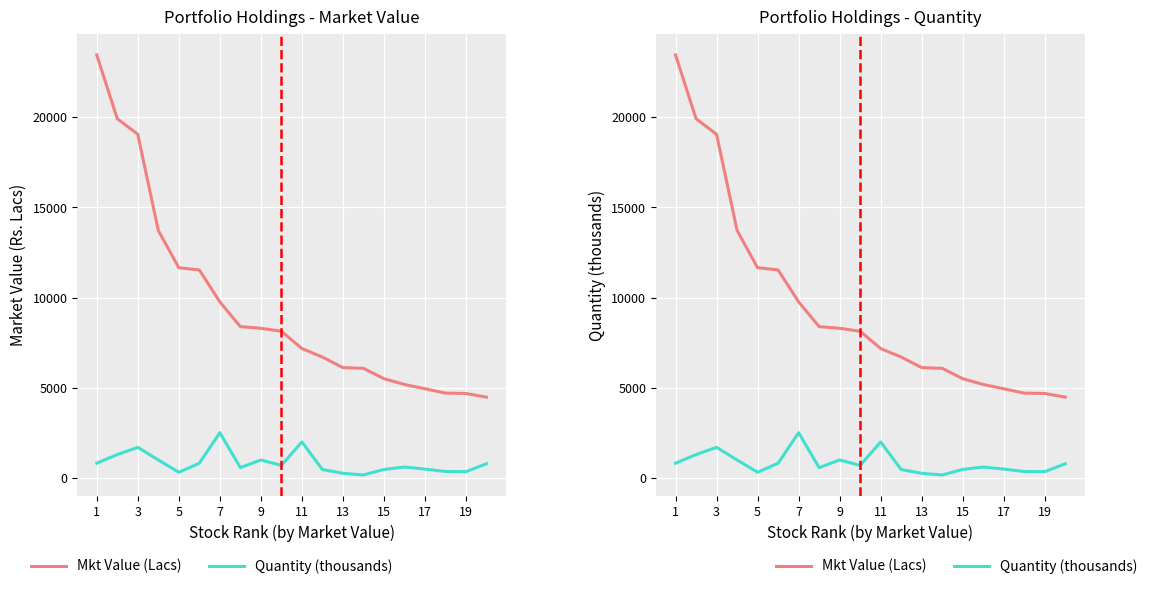

Reading right to left, what are all the values shown in this chart?

Mkt Value (Lacs): 4483.2	4687.3	4706.3	4948.9	5186.5	5507.1	6080.6	6120.5	6706.0	7180.0	8135.1	8303.5	8393.9	9766.0	11536.6	11660.3	13727.5	19057.8	19921.6	23458.6
Quantity (thousands): 790.0	354.0	360.0	494.8	610.0	475.0	170.0	260.0	470.0	2000.0	700.0	1000.0	575.0	2514.1	820.0	317.8	1000.0	1700.0	1300.8	820.0